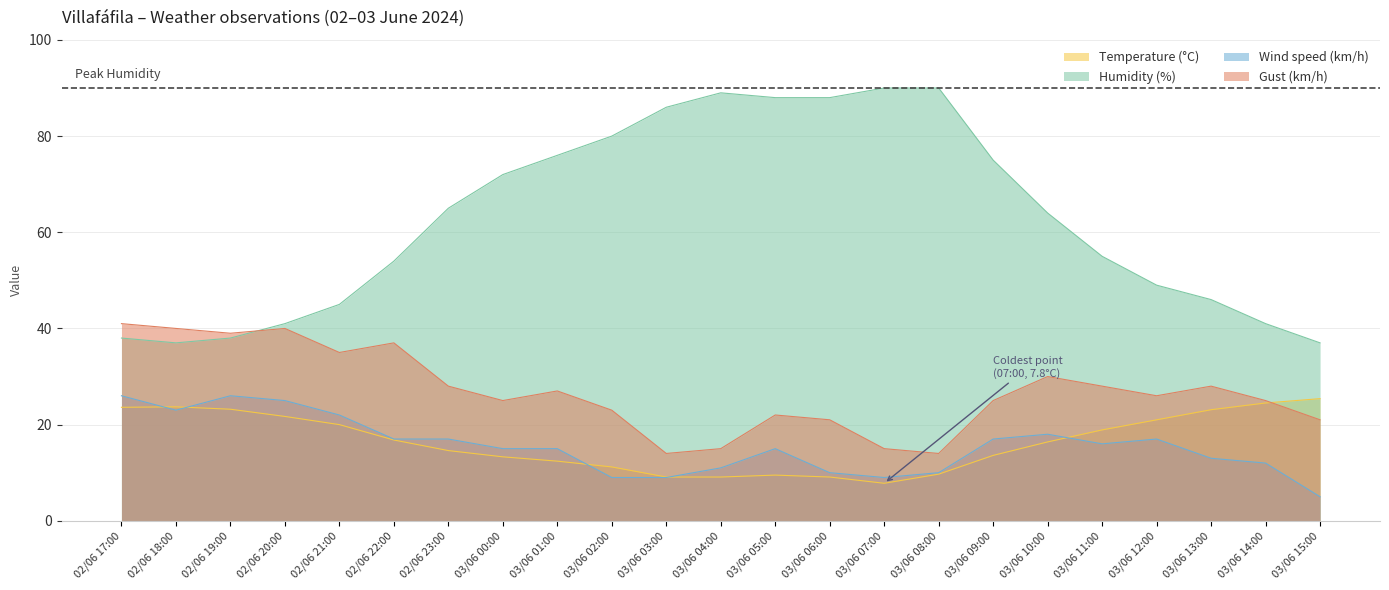

What is the total value across all series at 03/06 06:00?

128.1